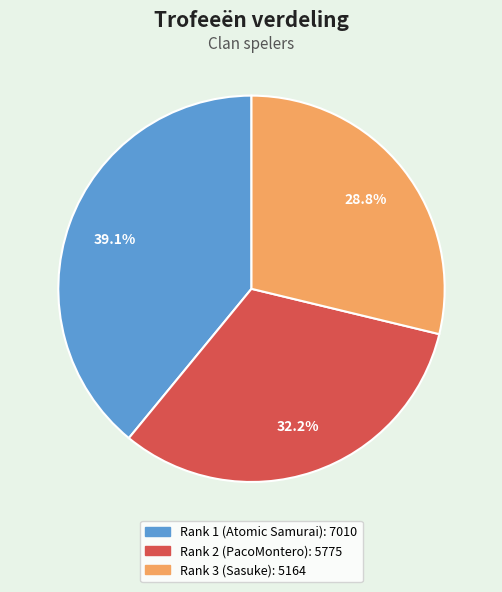

How many segments does this pie chart have?

3